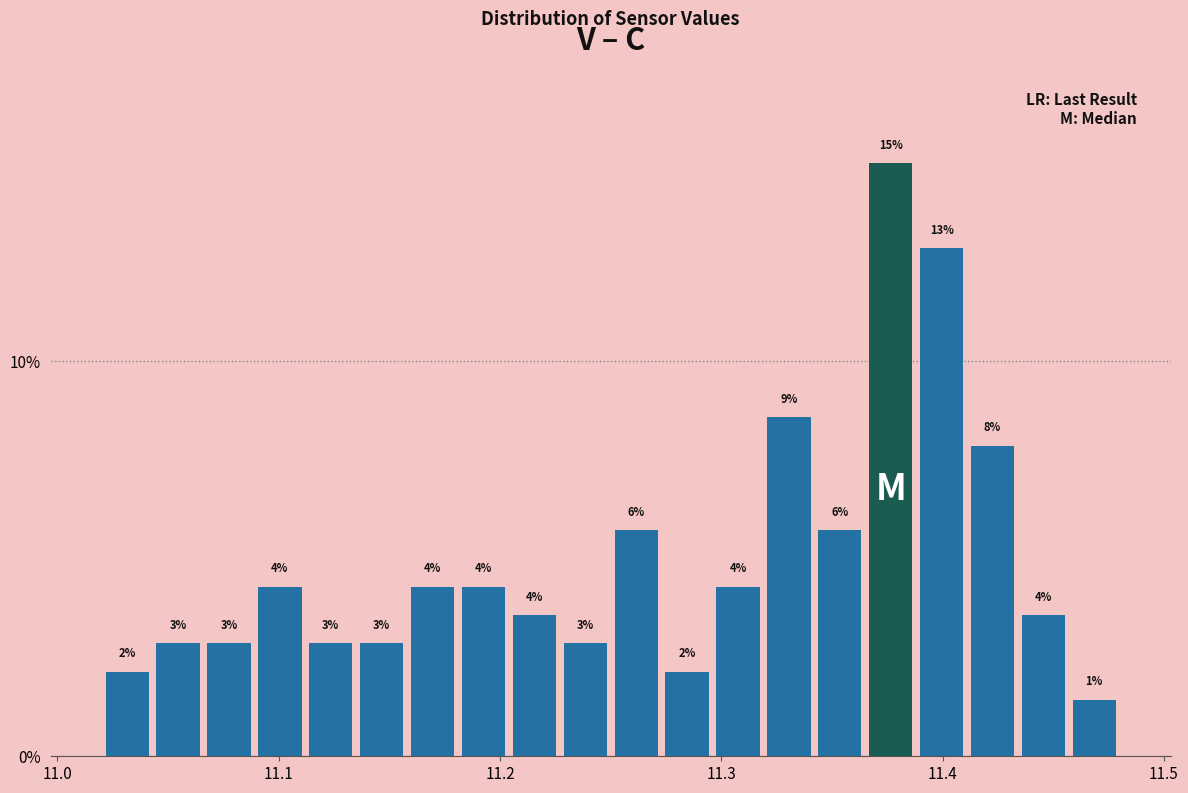

Read against the x-axis, roughly where is the centre of the tallest bar?

11.38